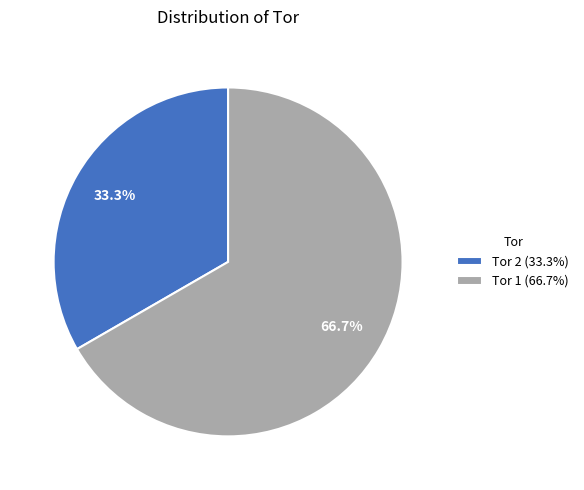

To the nearest percent, what is the difference between the largest and smallest slice percentages?

33%